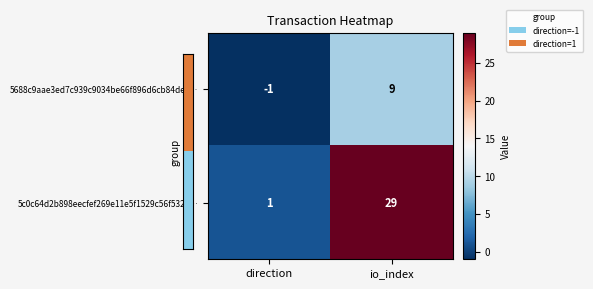

At which category is the sum across all series the highest?

io_index